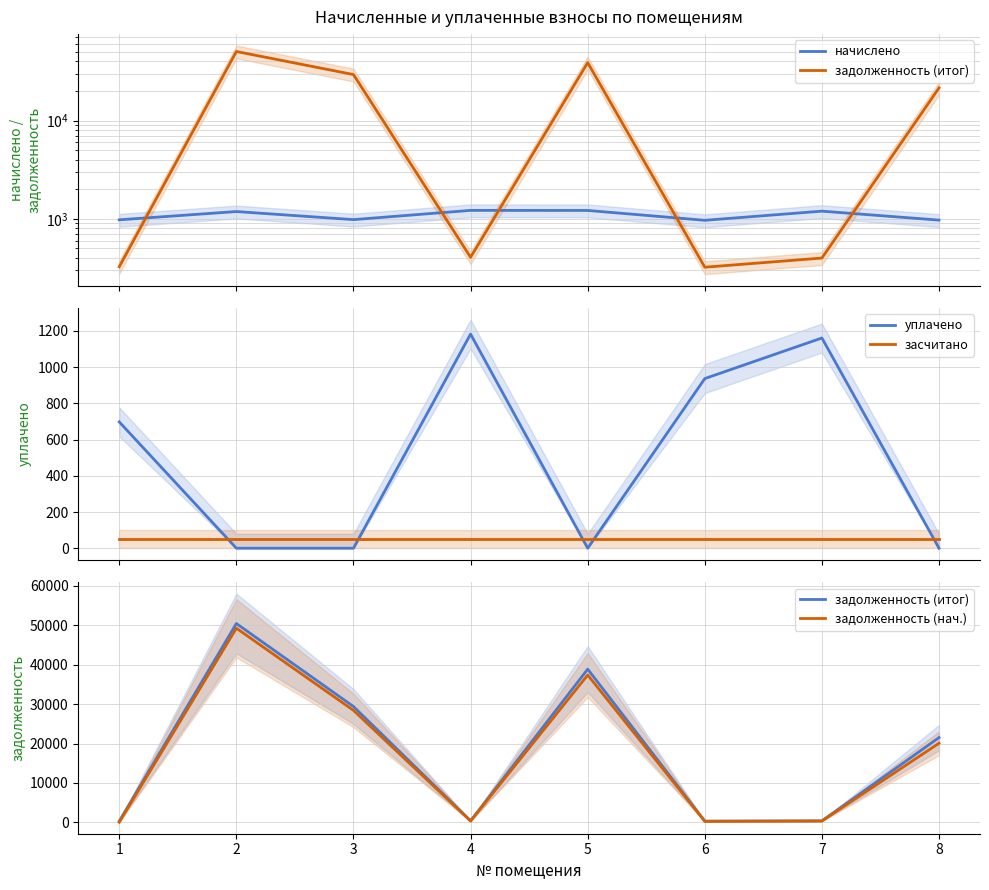

Reading left to right, list all the values displayed in this chart.

начислено: 977.7	1186.9	982.1	1219.9	1217.7	966.7	1197.9	971.1
задолженность (итог): 325.9	50403.5	29375.2	406.6	38842.9	322.2	399.3	21505.5
уплачено: 697.6	0.0	0.0	1182.5	0.0	936.8	1160.9	0.0
засчитано: 50.0	50.0	50.0	50.0	50.0	50.0	50.0	50.0
задолженность (нач.): 45.8	49216.7	28393.1	369.0	37356.5	292.4	362.3	20072.5